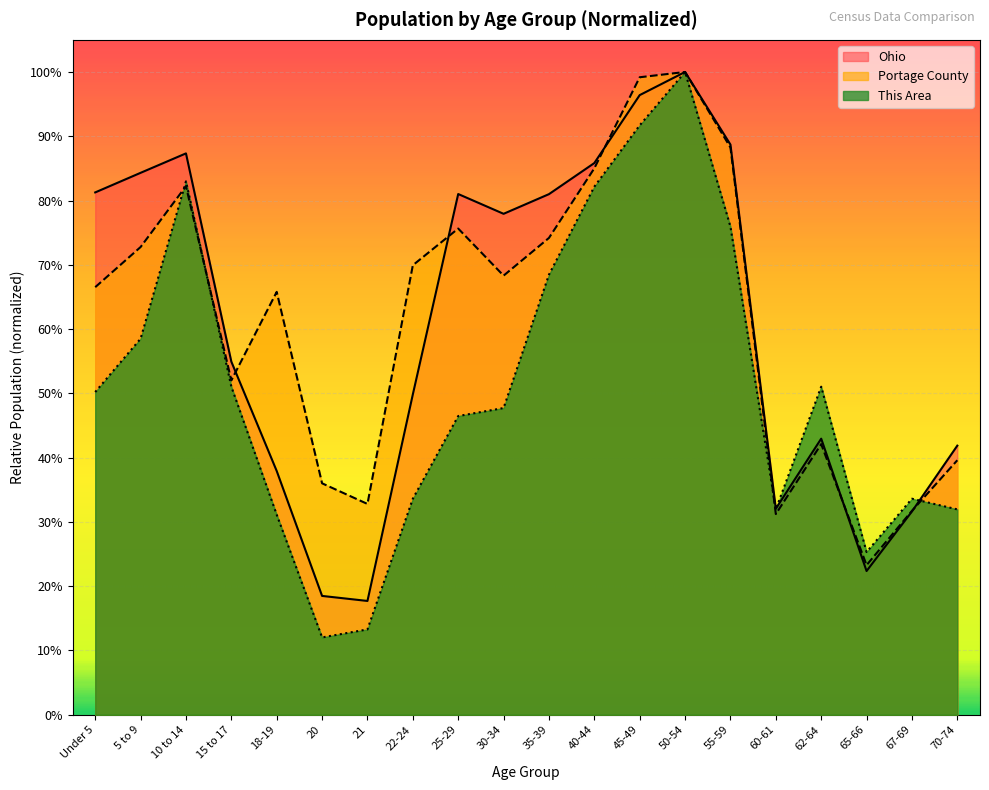

How many interior local peaks does the Portage County series have?

5